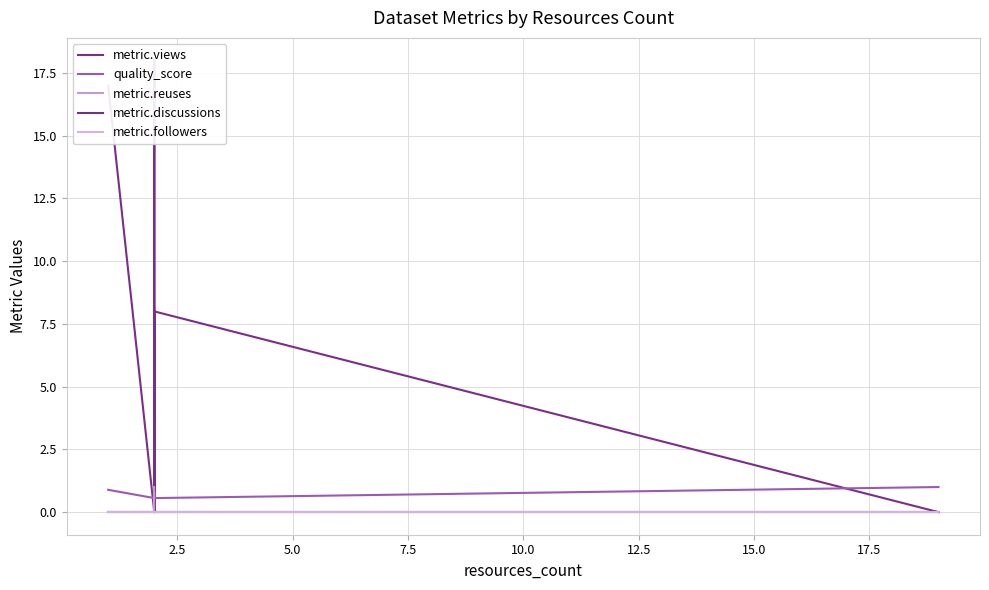

True or false: quality_score and metric.reuses intersect in this chart.

True